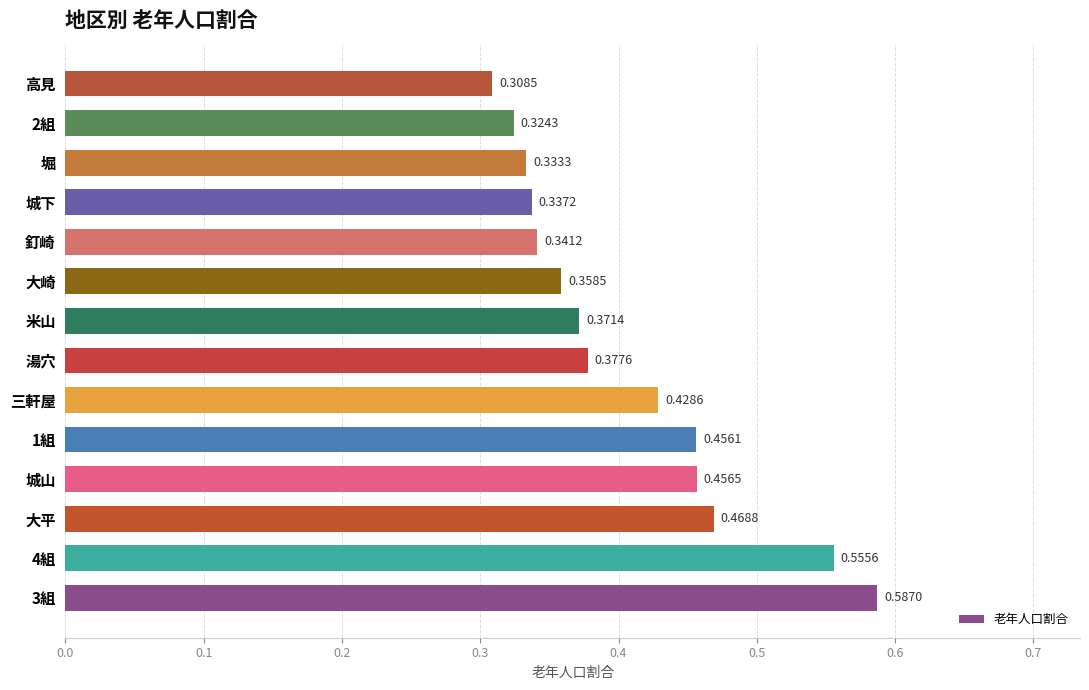

List the labels in order of value, largest first.

3組, 4組, 大平, 城山, 1組, 三軒屋, 湯穴, 米山, 大崎, 釘崎, 城下, 堀, 2組, 高見